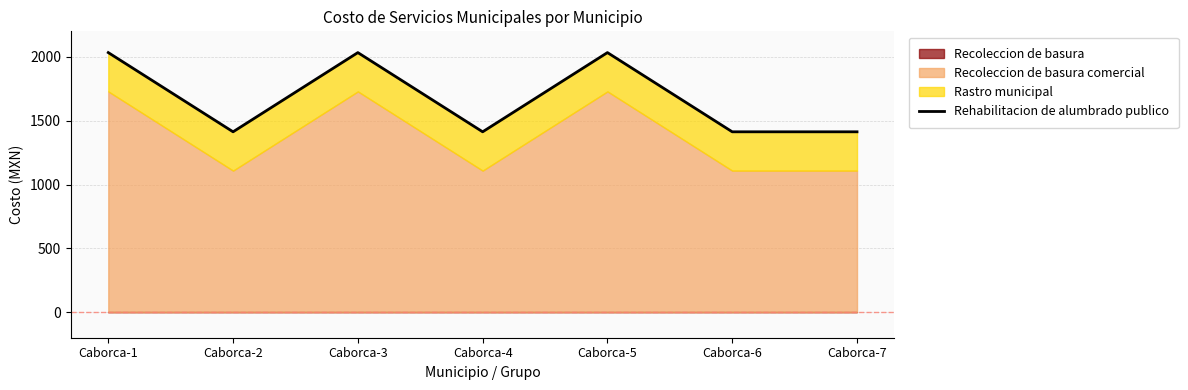

How many lines are shown in the chart?

1